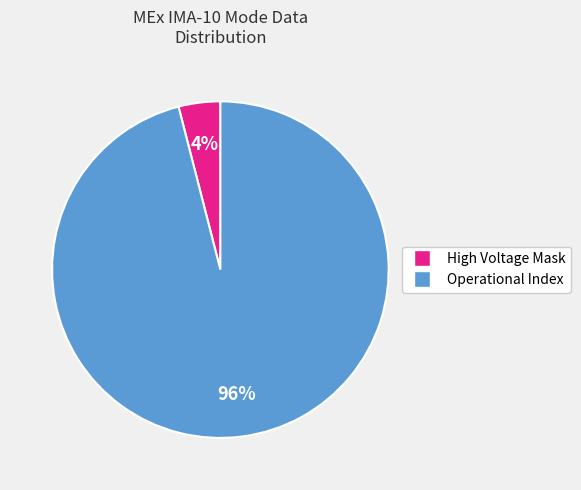

Count the number of slices in the pie.

2